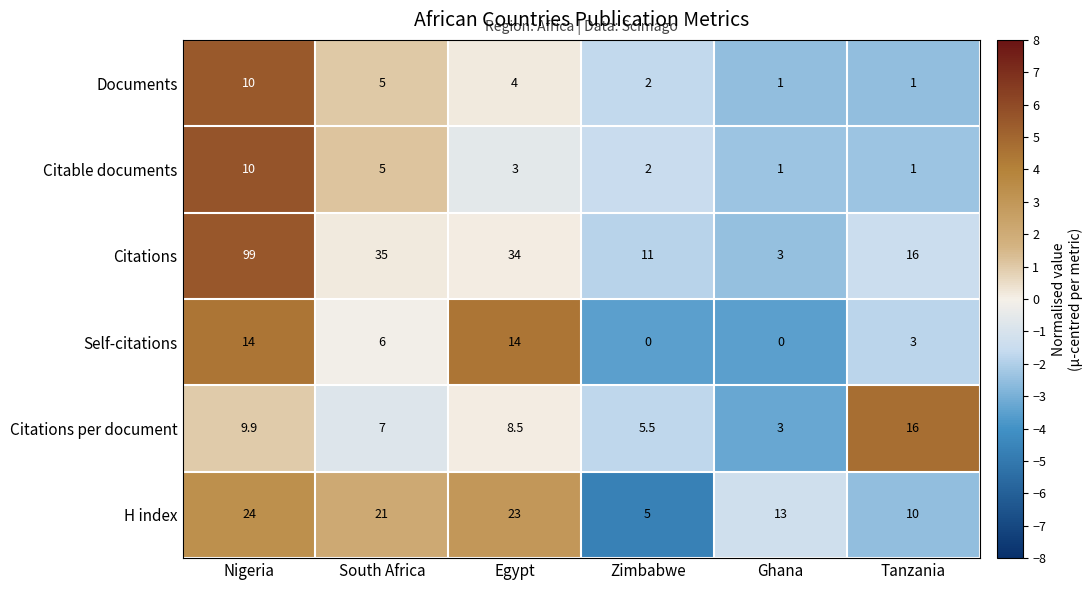

Which series has the widest spread of values?

Citations